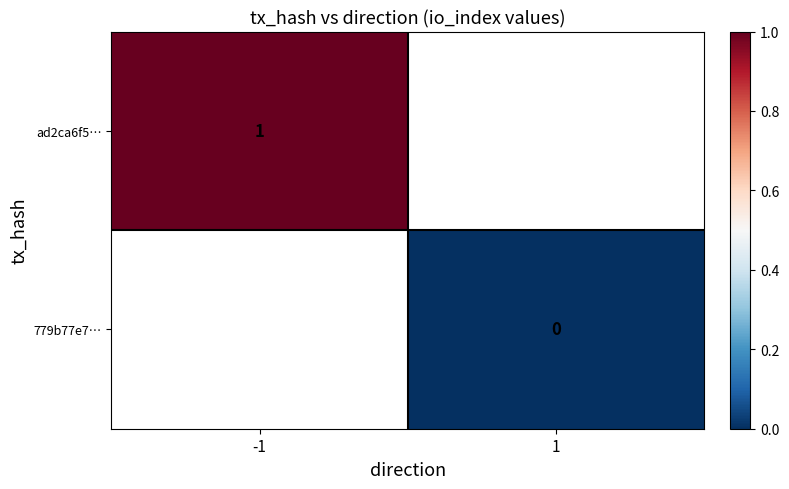

Is the value of 779b77e7… at 1 greater than the value of ad2ca6f5… at -1?

No